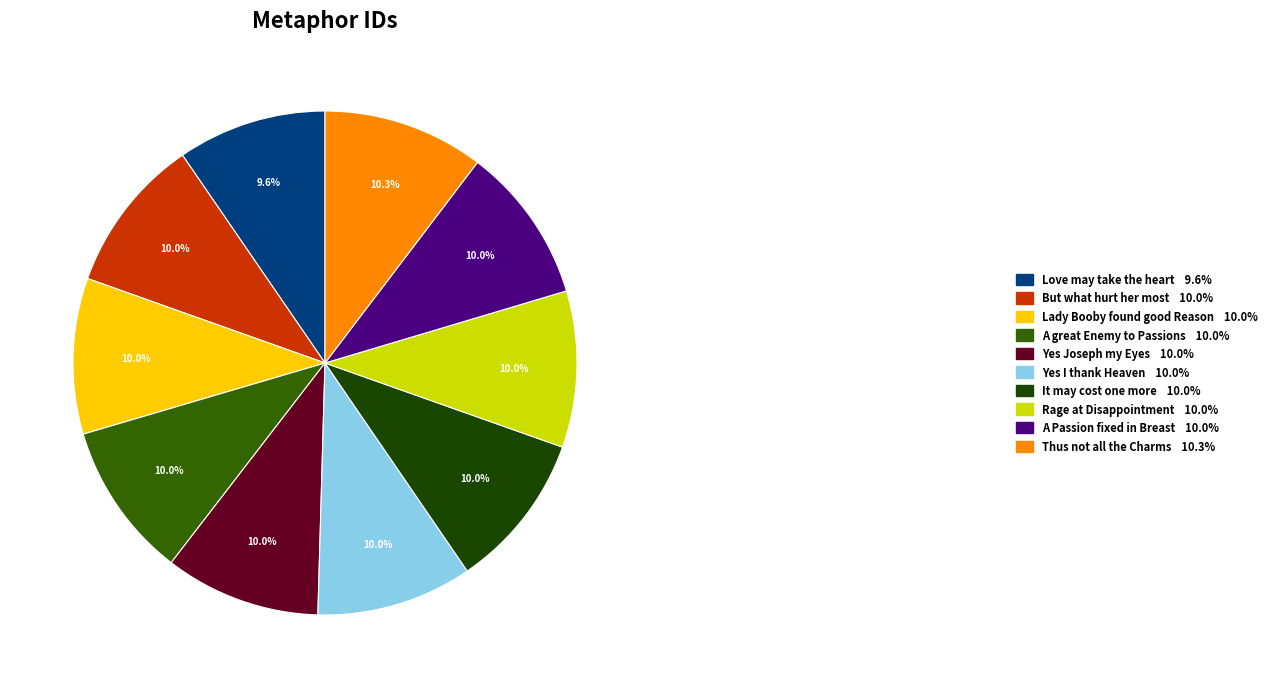

How many slices are in this pie chart?

10